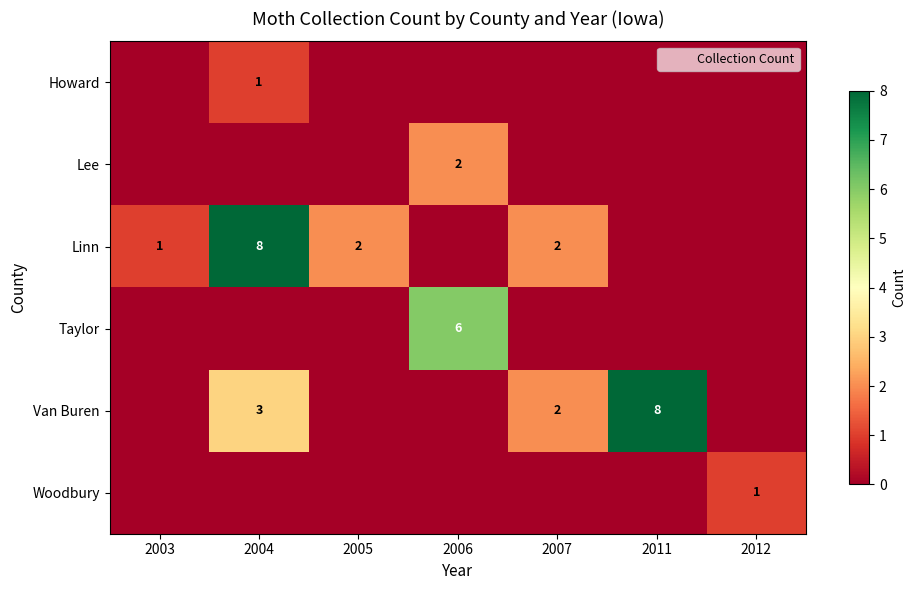

How many series are shown in this chart?

6